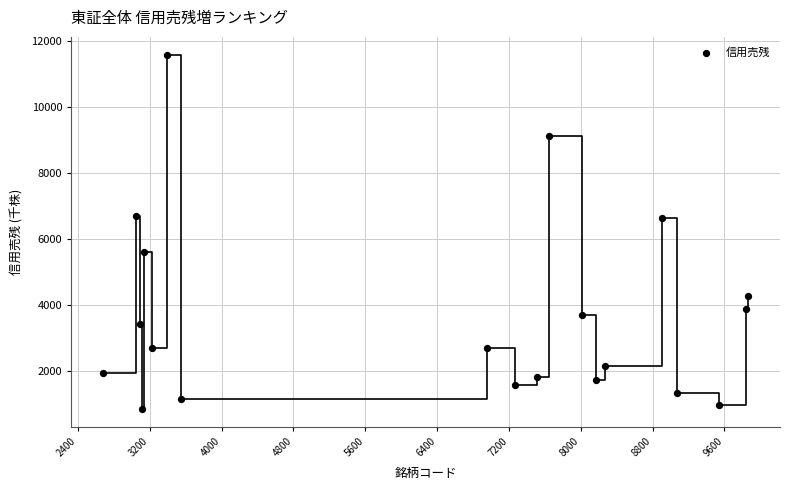

What is the range of Y values (max minus min)?

10753.9